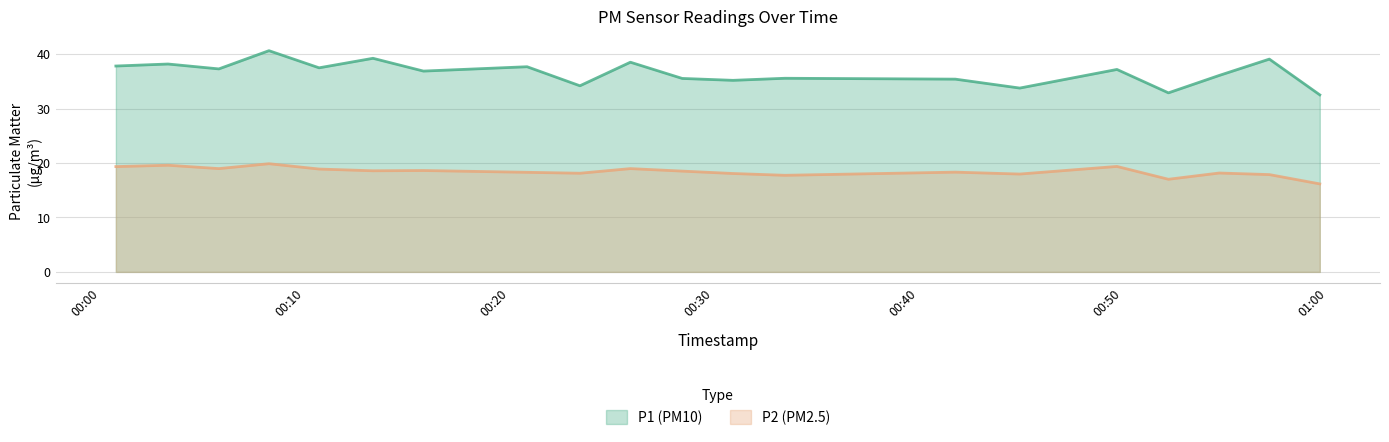

List the series in order of their overall mean, lowest first.

P2 (PM2.5), P1 (PM10)